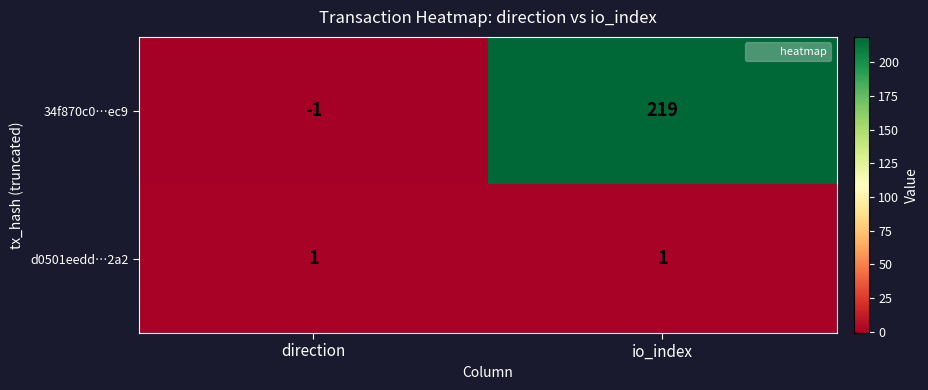

What is the average value of the 34f870c0…ec9 series?

109